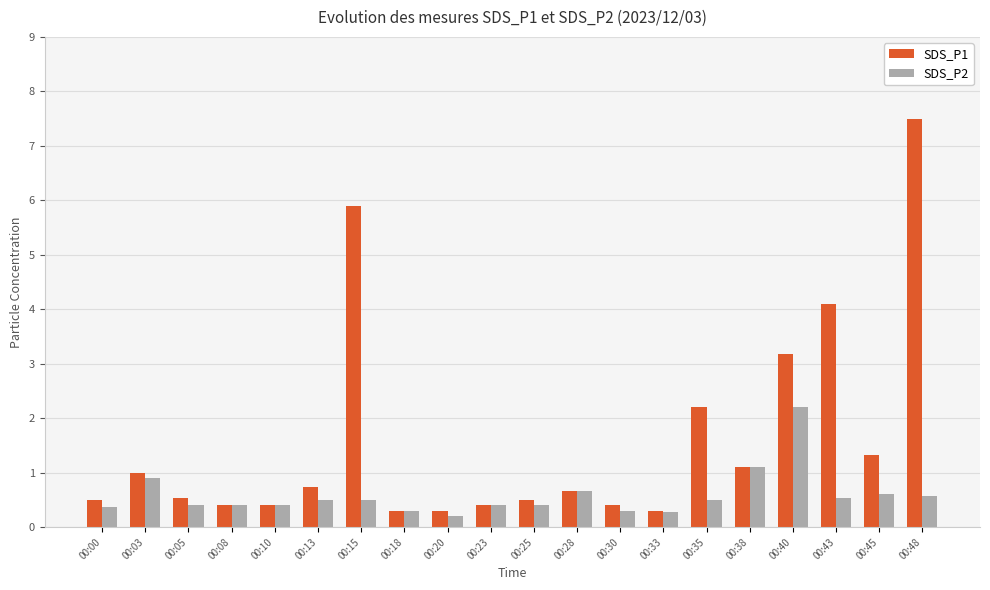

What is the difference between the second highest and minimum values in the SDS_P2 series?

0.9